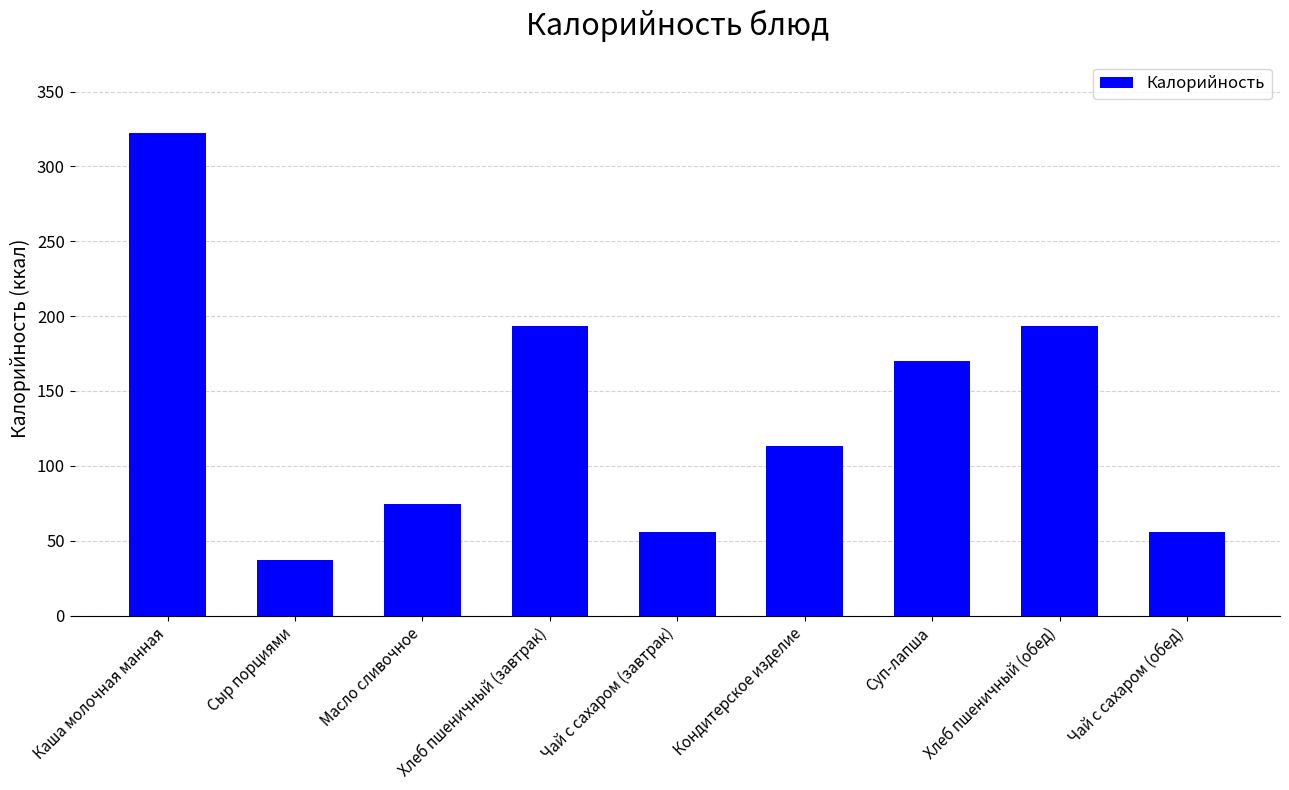

How many values are below 113?

4